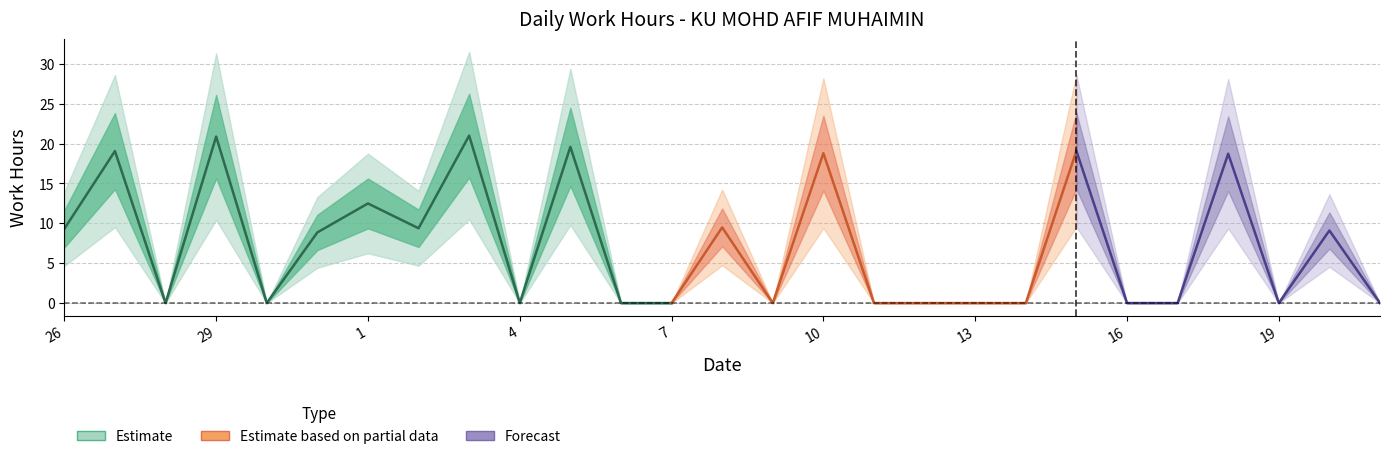

What is the sum of the values at 5 and 28?

19.6